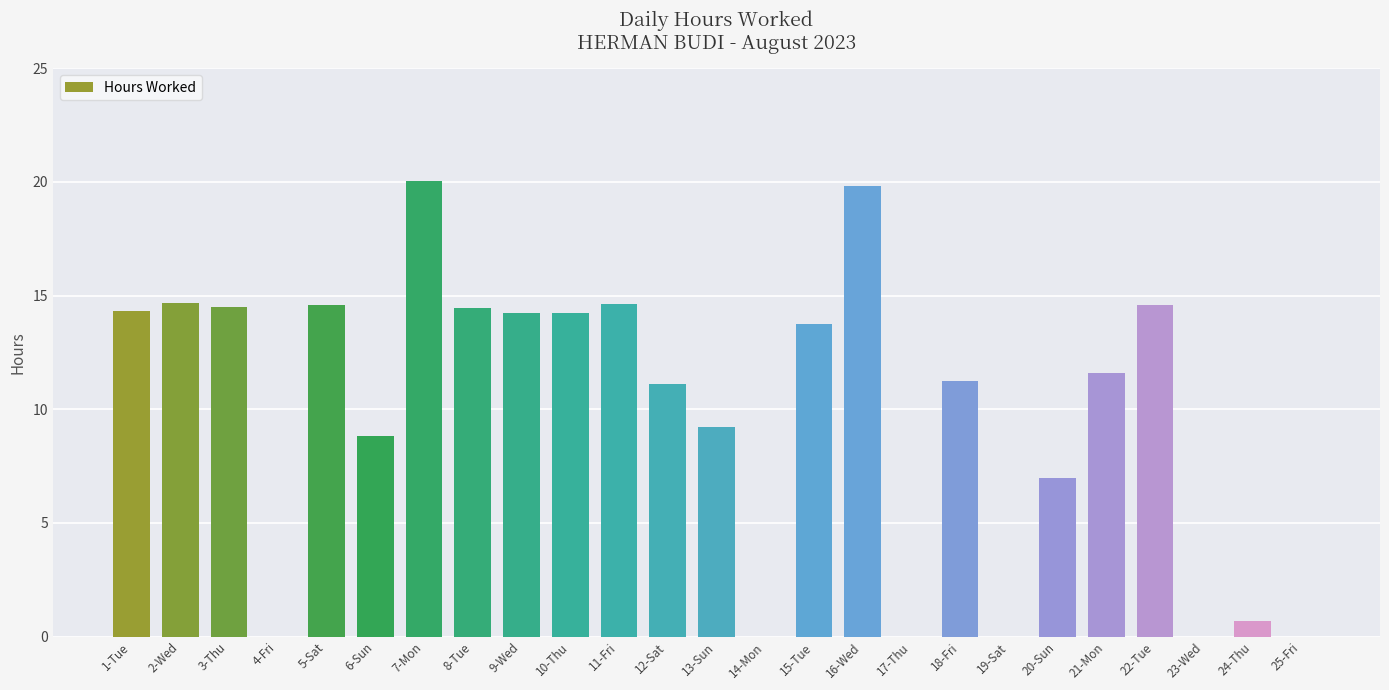

What is the sum of the values at 23-Wed and 2-Wed?

14.7